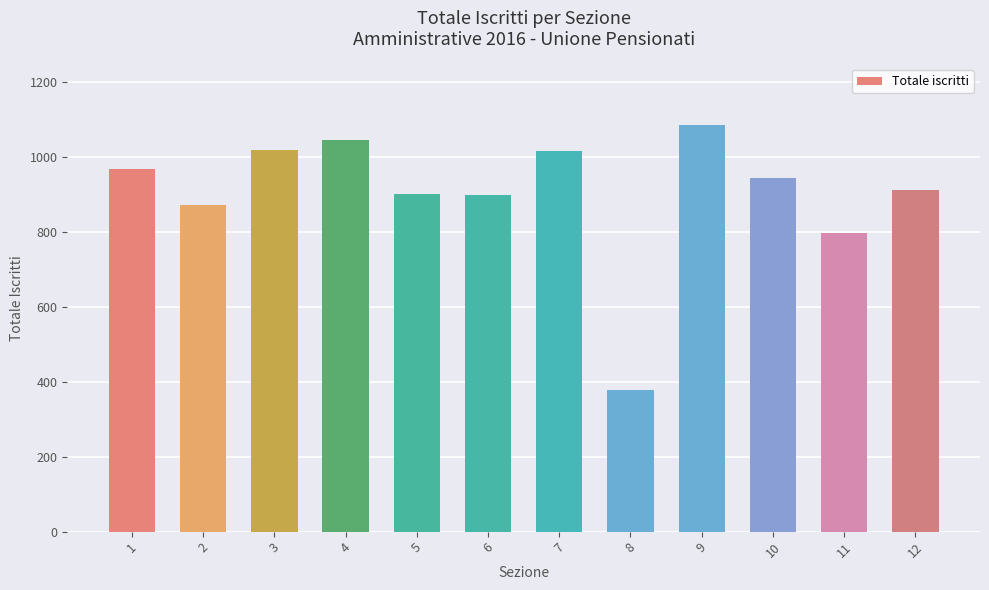

Is it true that the value at 2 is 871?

True